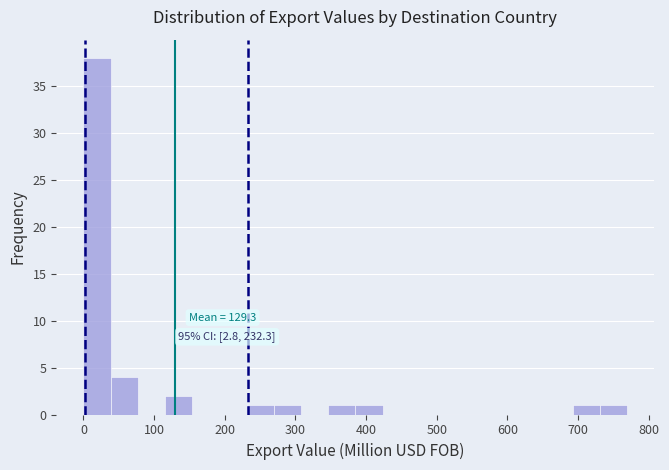

Read against the x-axis, roughly where is the centre of the tallest bar?

20